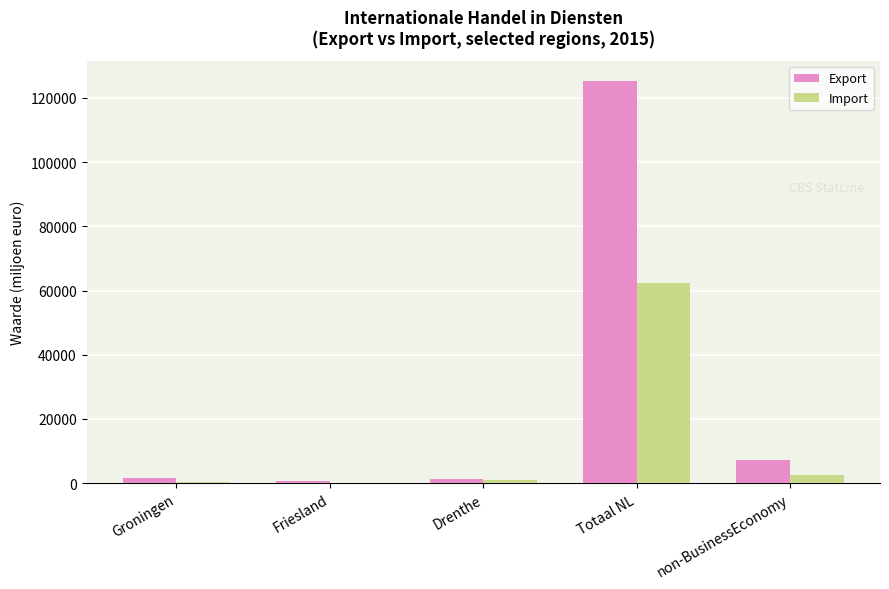

How many data points does each series have?

5